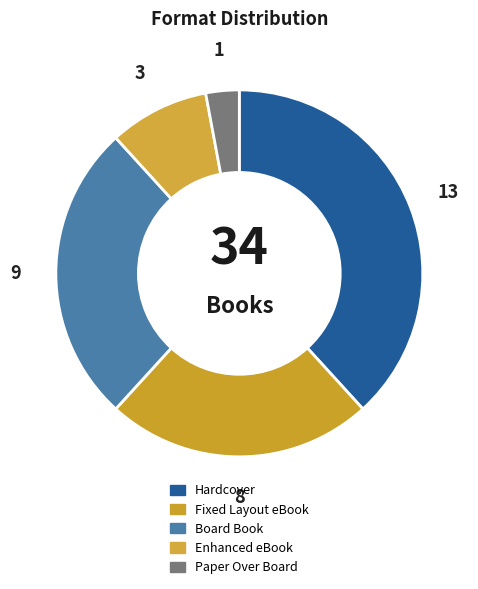

How many slices are in this pie chart?

5